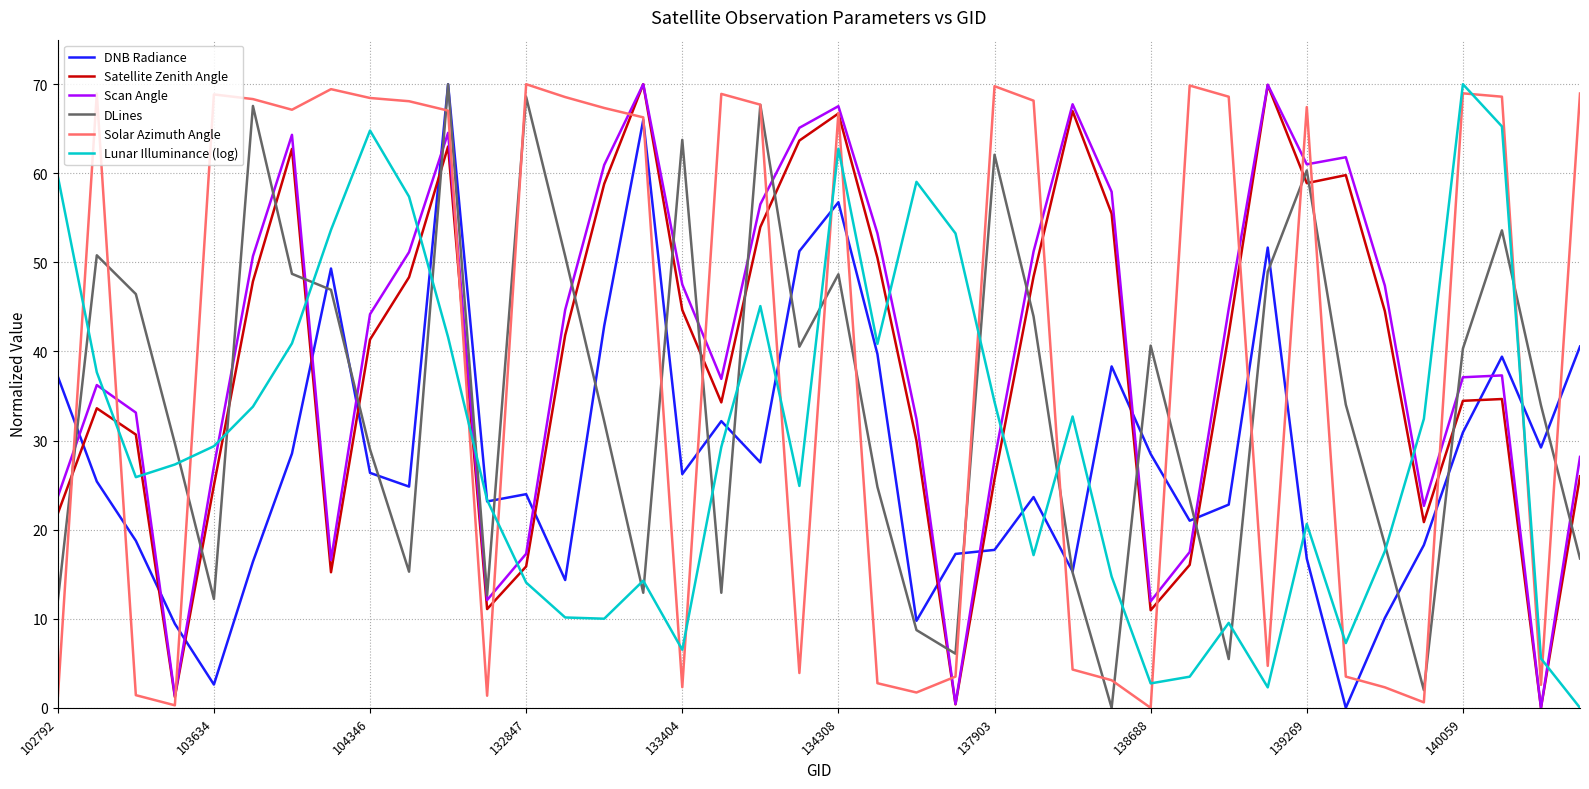

True or false: Scan Angle and Solar Azimuth Angle cross at least once.

True